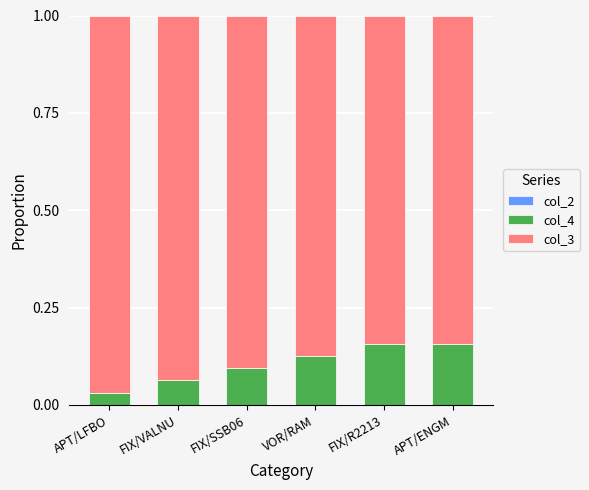

Count the col_4 values in the range 0 to 1.

6